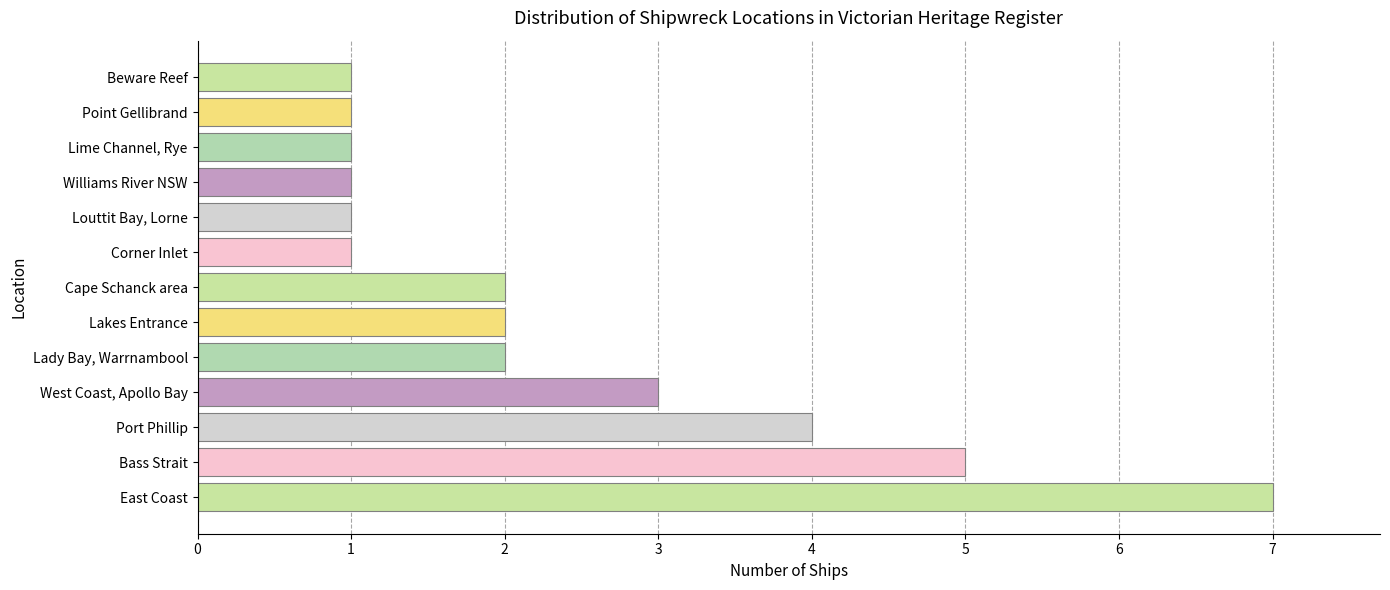

Reading top to bottom, transcribe all the data shown in this chart.

Beware Reef=1	Point Gellibrand=1	Lime Channel, Rye=1	Williams River NSW=1	Louttit Bay, Lorne=1	Corner Inlet=1	Cape Schanck area=2	Lakes Entrance=2	Lady Bay, Warrnambool=2	West Coast, Apollo Bay=3	Port Phillip=4	Bass Strait=5	East Coast=7